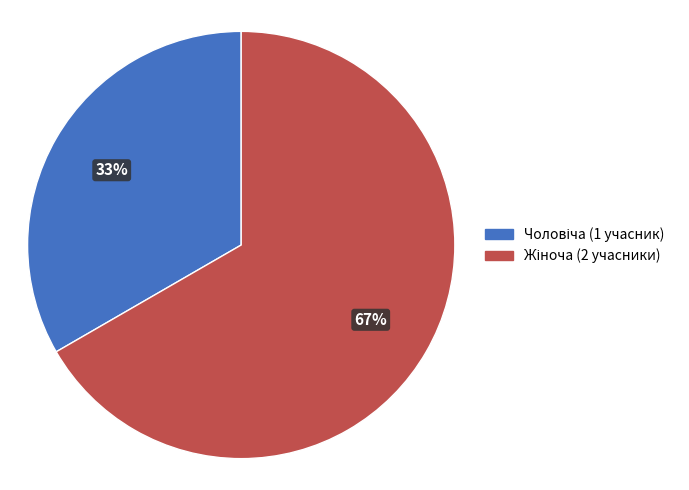

To the nearest percent, what is the average slice percentage?

50%